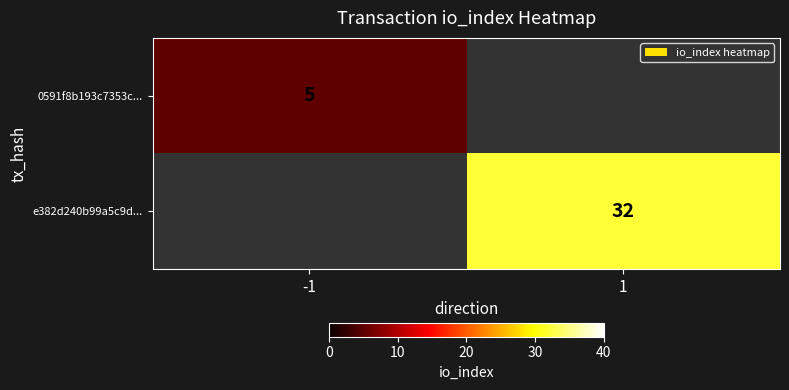

True or false: 0591f8b193c7353c... has a value of 9 at -1.

False